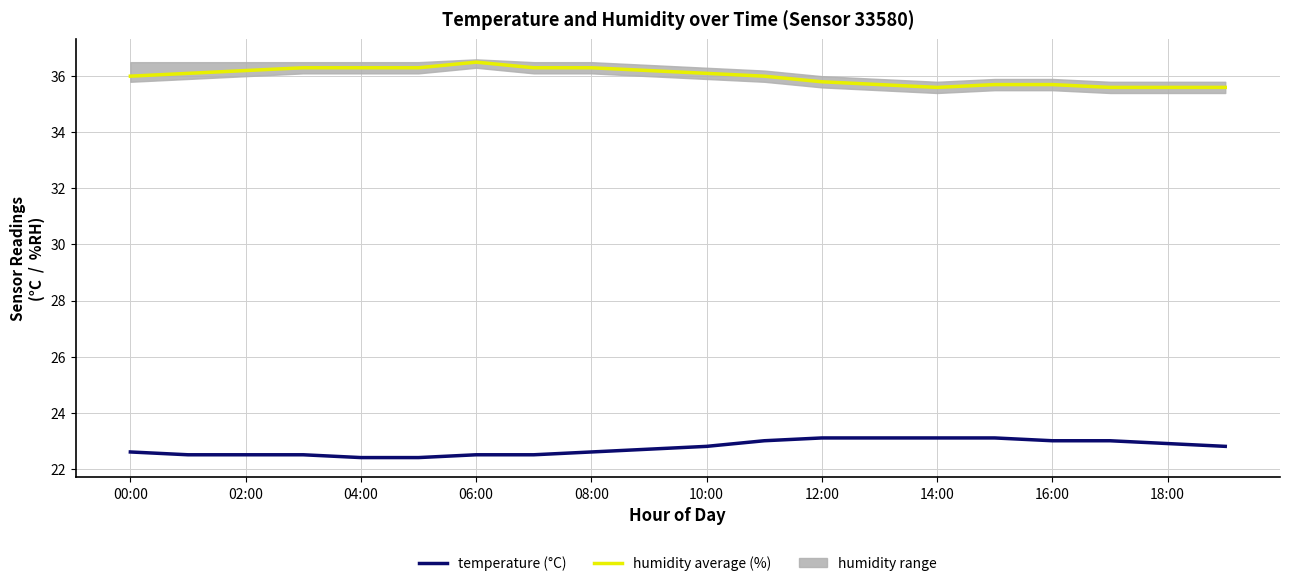

What is the sum of the humidity values at 14:00 and 18:00?

71.2